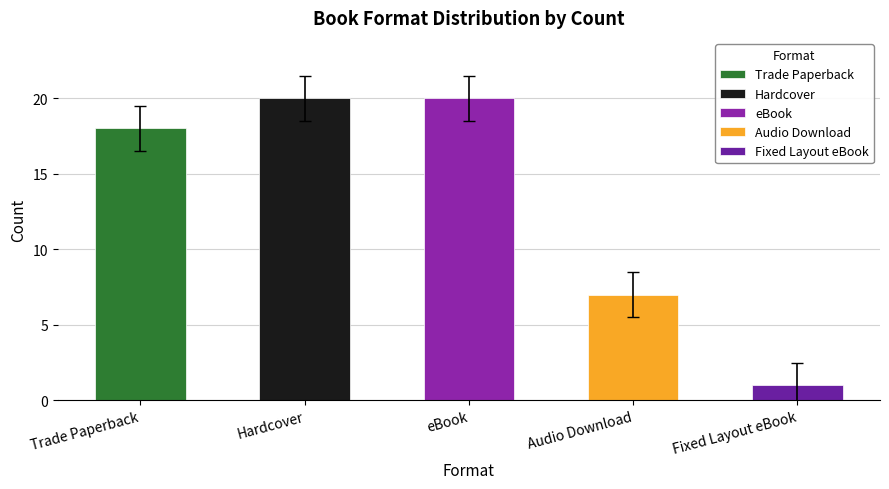

At which label is the value closest to 10?

Audio Download